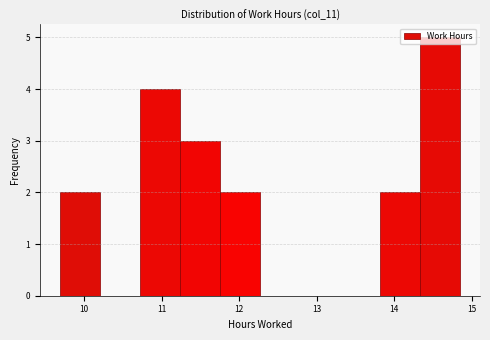

Reading left to right, transcribe this chart: for each bar, give the range it covers on the x-axis and its height. Neither the bar edges nor the heights are printed on the chart, so give them approximately, as read against the axes.

9.7 to 10.2: 2
10.2 to 10.7: 0
10.7 to 11.2: 4
11.2 to 11.8: 3
11.8 to 12.3: 2
12.3 to 12.8: 0
12.8 to 13.3: 0
13.3 to 13.8: 0
13.8 to 14.3: 2
14.3 to 14.9: 5